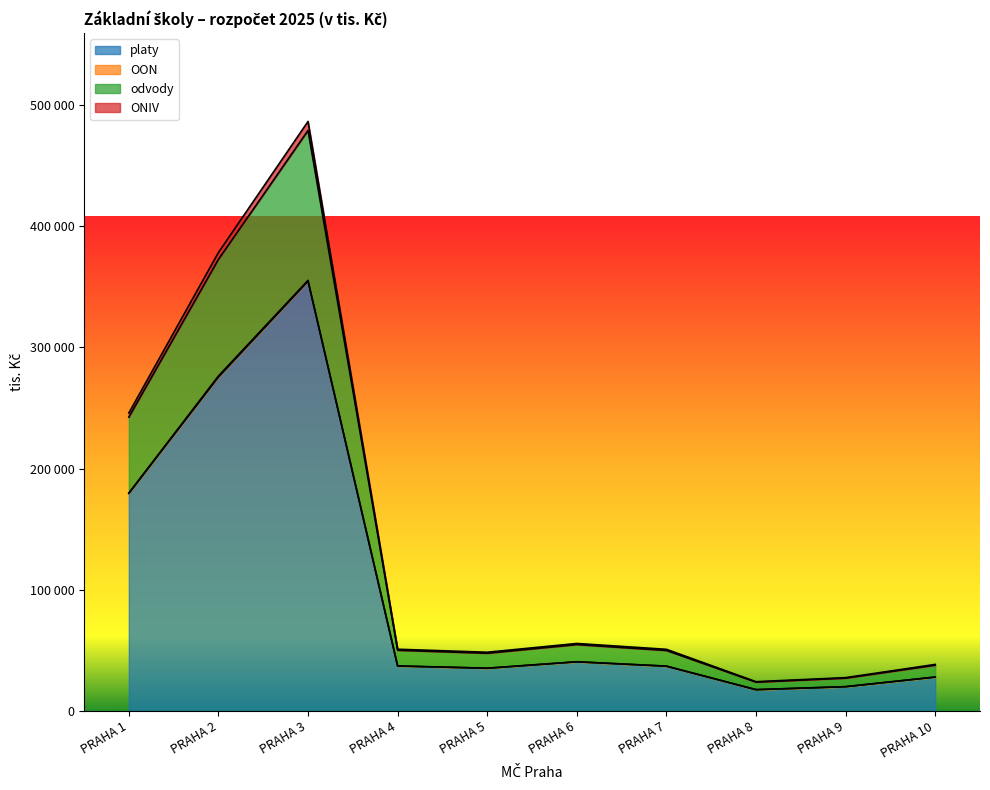

Rank the categories by NIV value from lowest to highest.

PRAHA 8, PRAHA 9, PRAHA 10, PRAHA 5, PRAHA 7, PRAHA 4, PRAHA 6, PRAHA 1, PRAHA 2, PRAHA 3